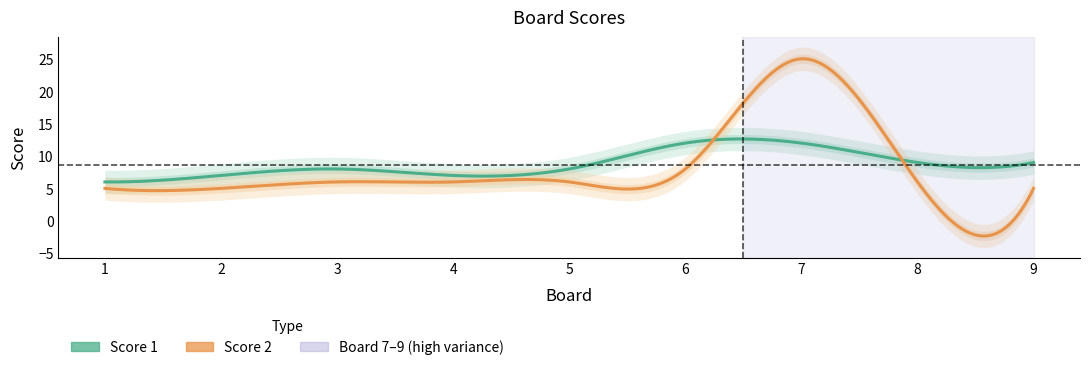

The Score 2 series shows 9 at 5. True or false?

False